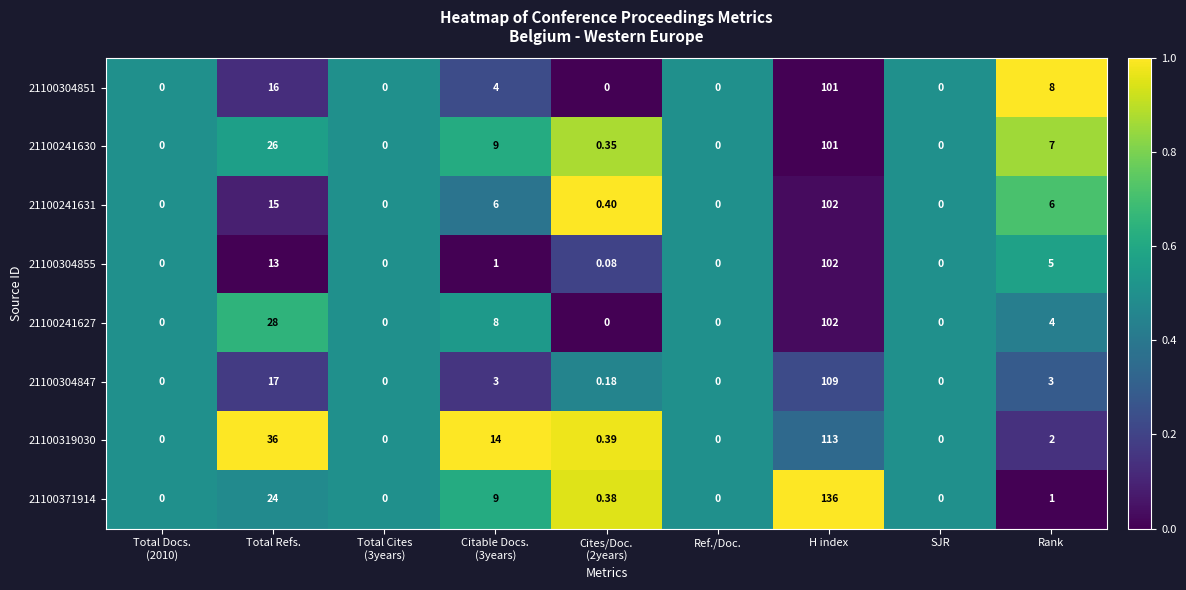

Which category has the highest value in the 21100319030 series?

H index